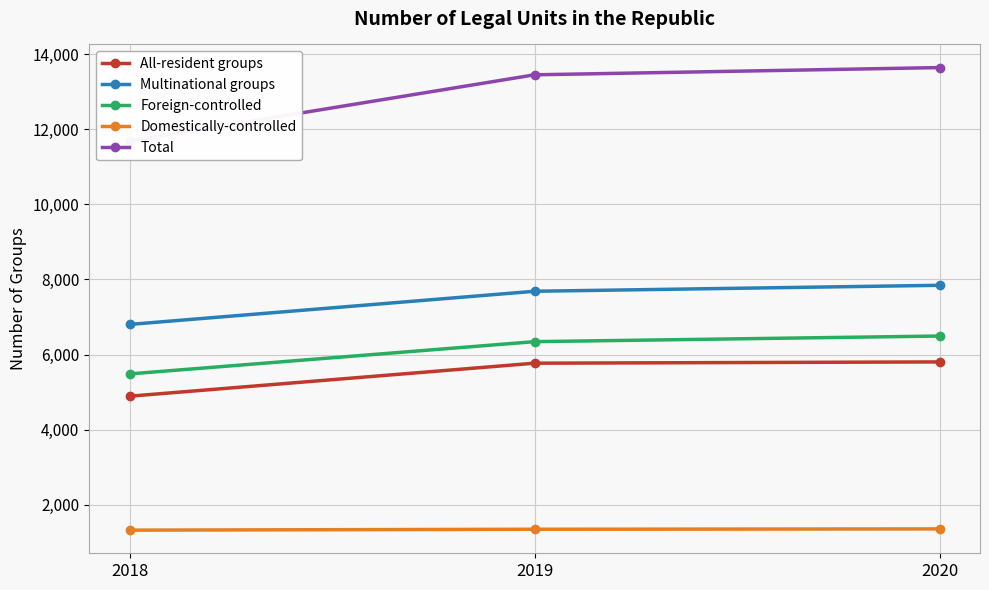

Read the Total value at 2020.

13648